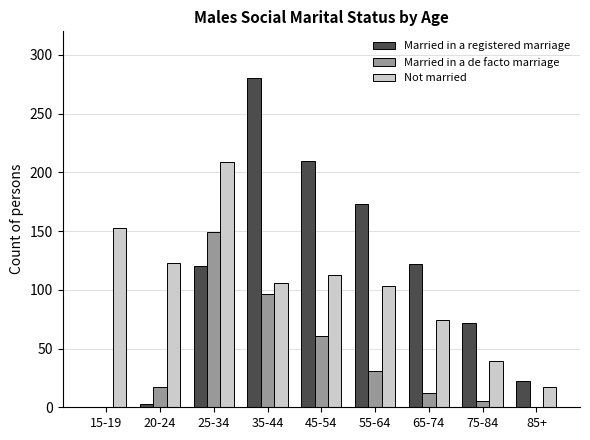

True or false: Married in a de facto marriage has a value of 61 at 45-54.

True